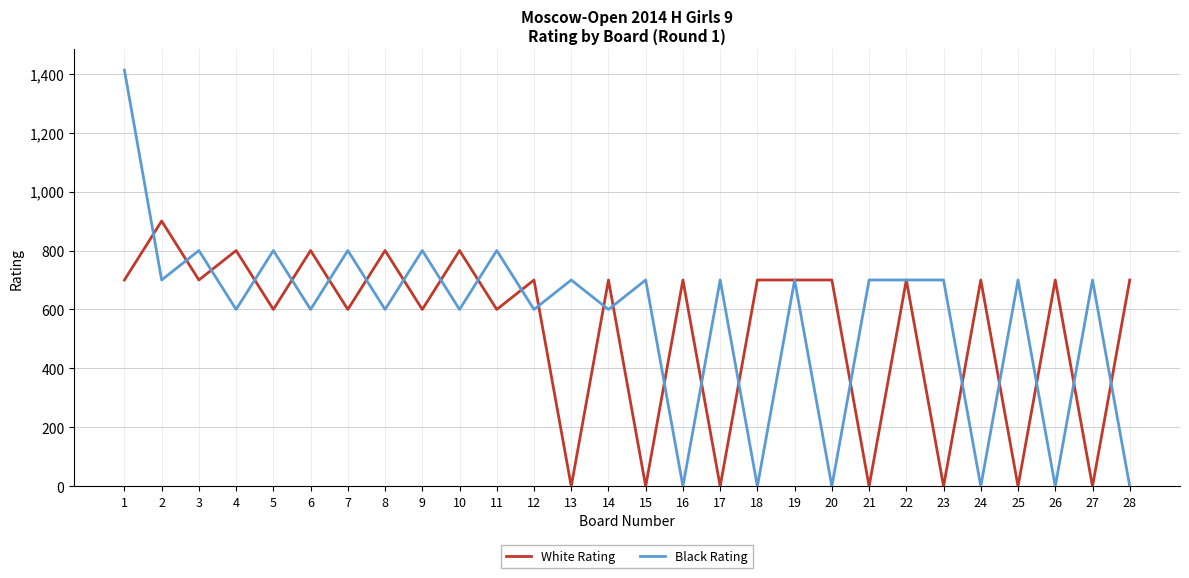

What are all the series names shown in the legend?

White Rating, Black Rating